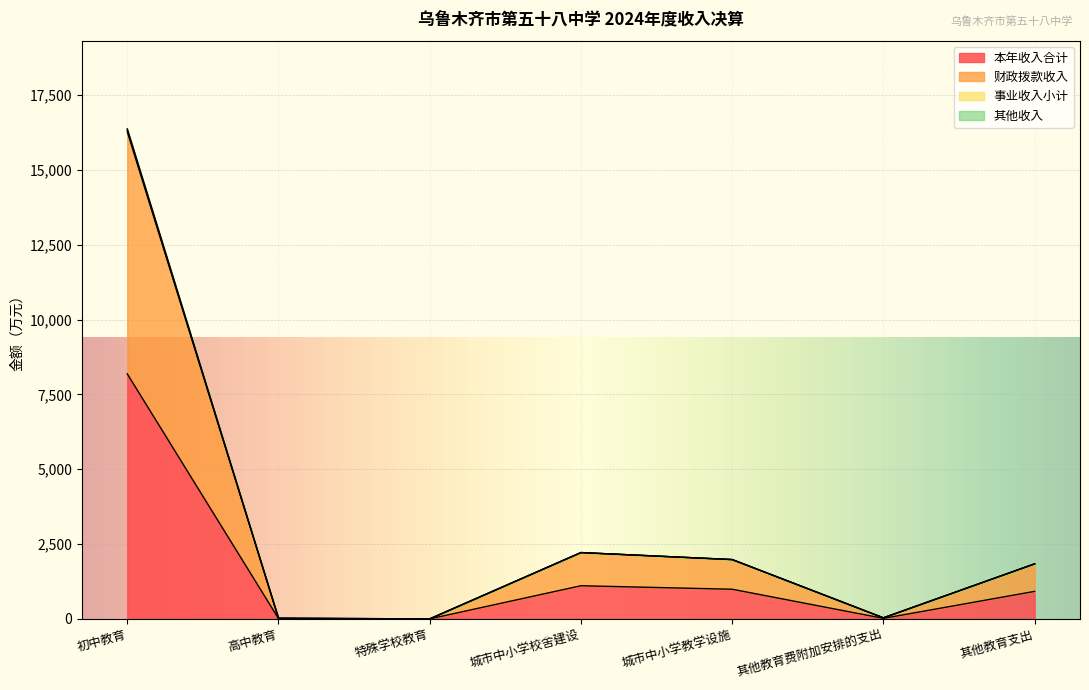

What is the total value across all series at 高中教育?

20.7